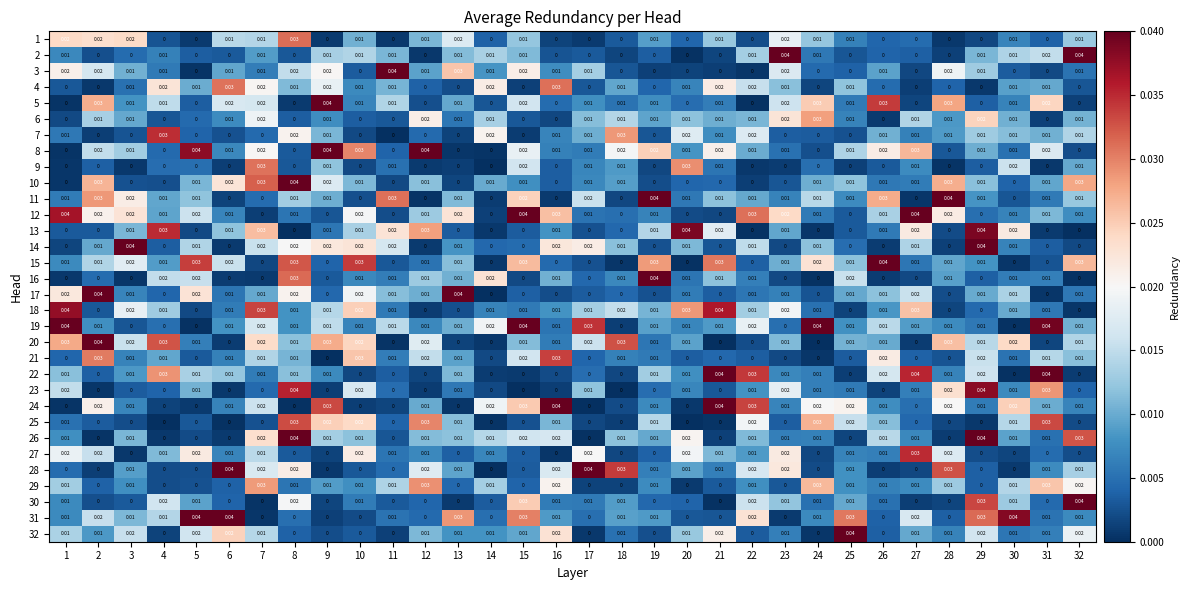

Is the value of 14 at 1 greater than the value of 23 at 22?

No